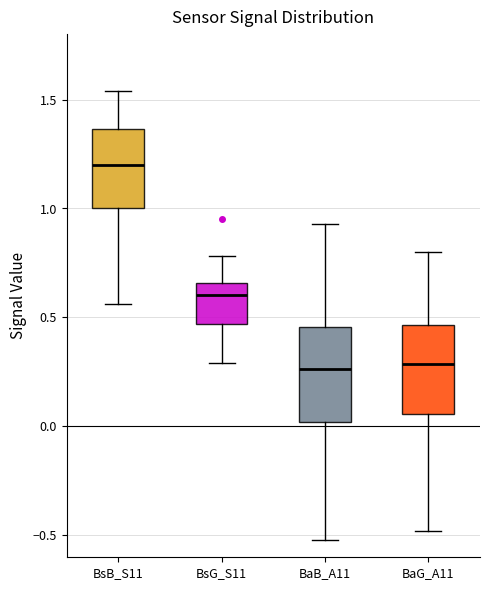

Reading left to right, read every box against the y-axis: the position of its median line, the range the box covers, and the ends of its whiskers. The values are not printed on the chart, so give them approximately, as read against the axis.

BsB_S11: median 1.20, box 1.00 to 1.35, whiskers 0.55 to 1.55
BsG_S11: median 0.60, box 0.45 to 0.65, whiskers 0.30 to 0.80
BaB_A11: median 0.25, box 0.00 to 0.45, whiskers -0.50 to 0.95
BaG_A11: median 0.30, box 0.05 to 0.45, whiskers -0.50 to 0.80